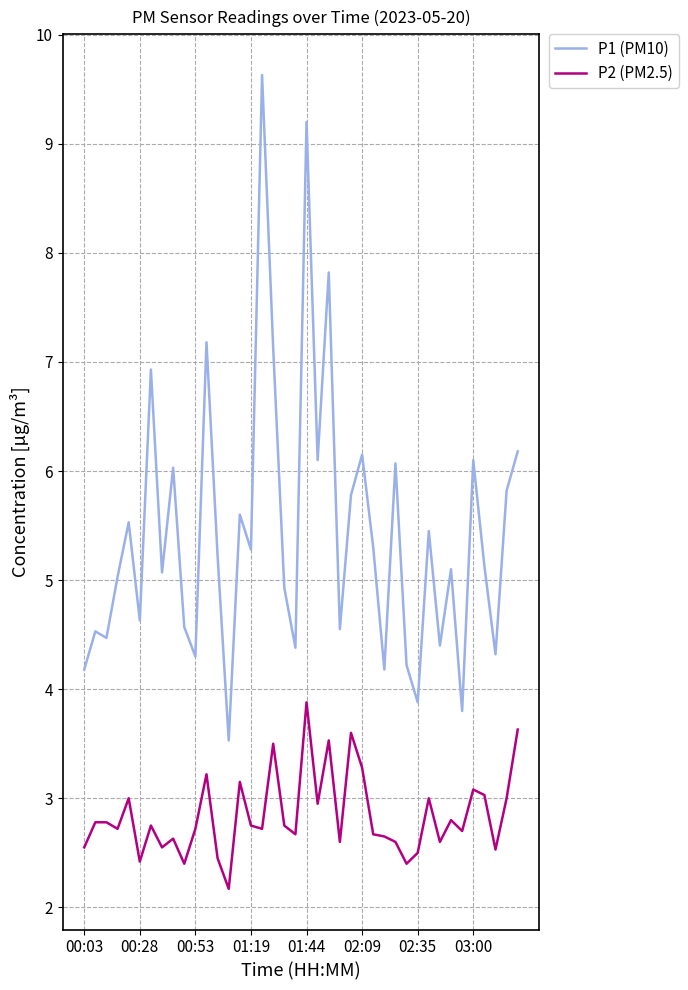

Which series has the widest spread of values?

P1 (PM10)